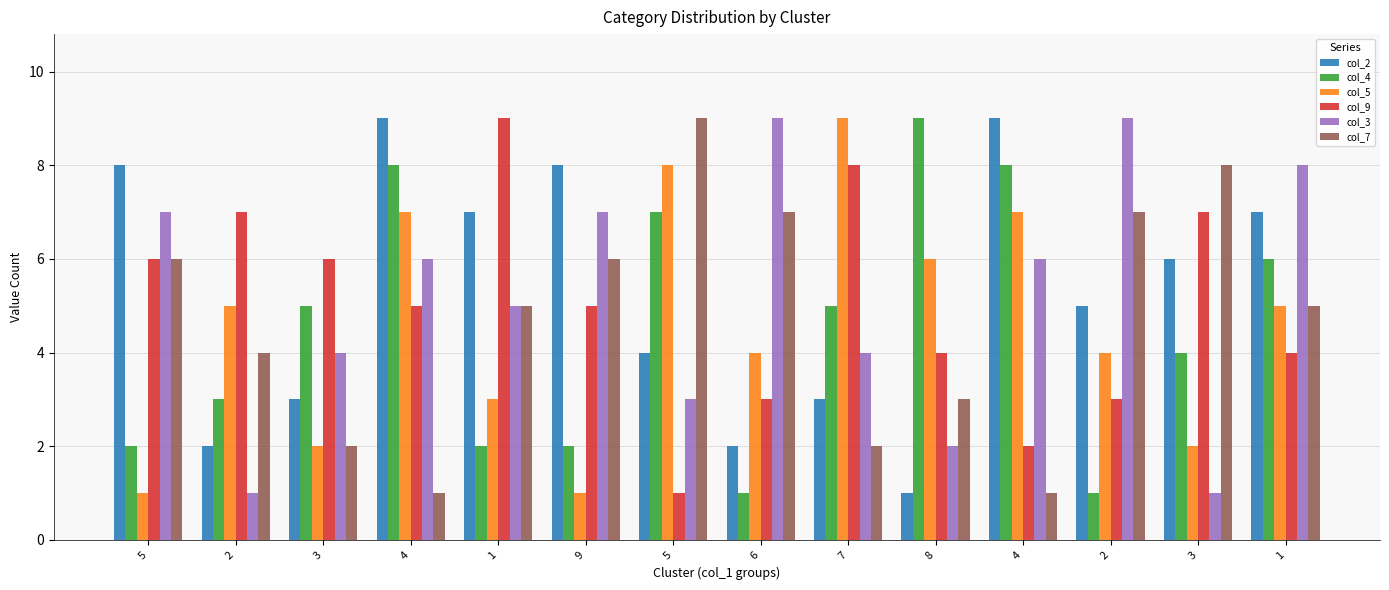

How many groups of bars are there?

14